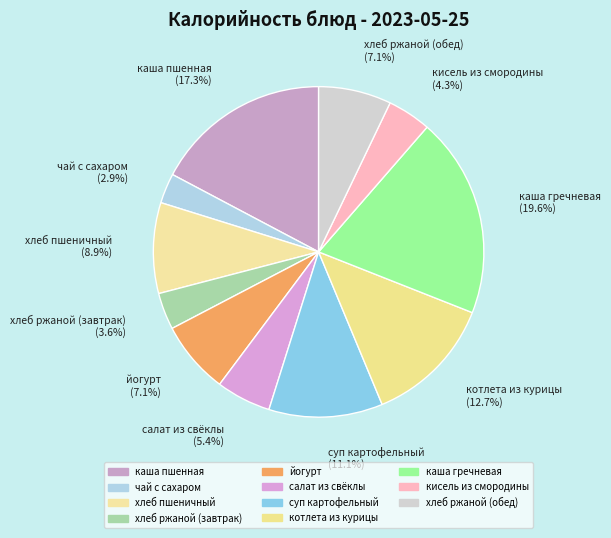

How many segments does this pie chart have?

11